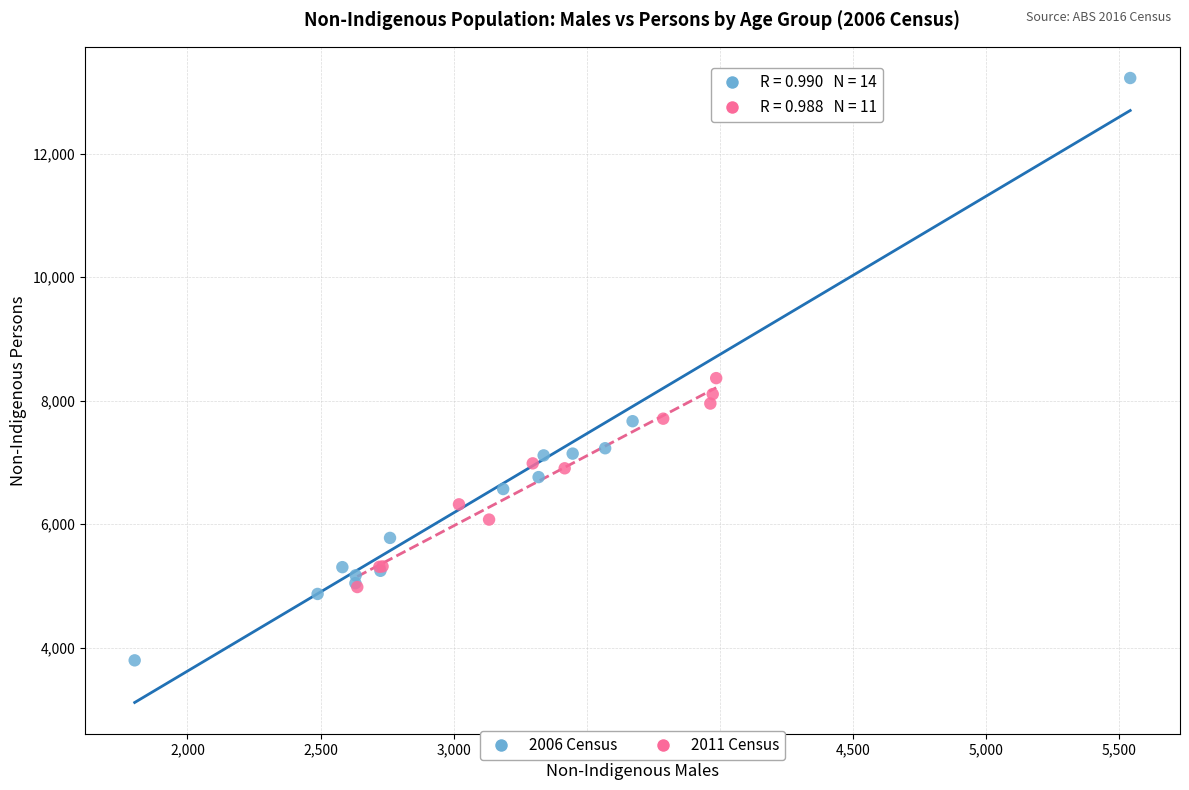

Which series contains the lowest Y value?

2006 Census